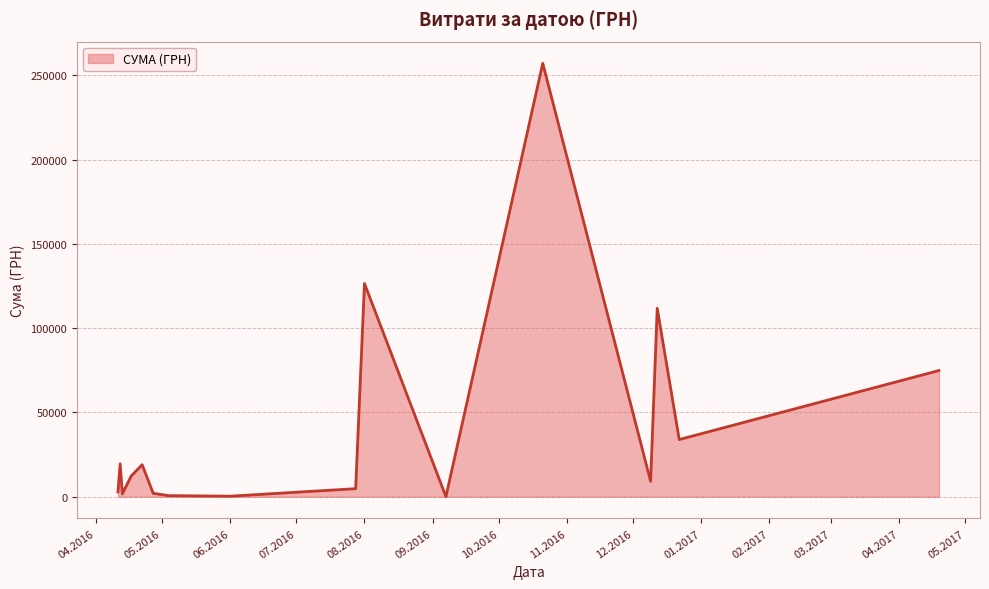

What is the greatest value displayed?

257087.8